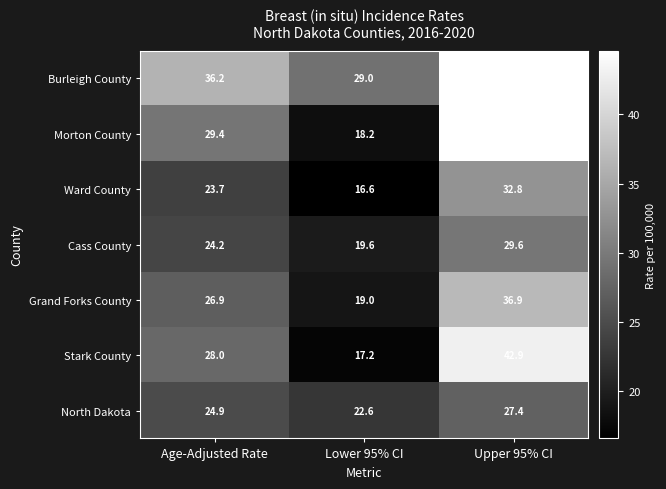

Reading left to right, extract all data points from this chart.

Burleigh County: Age-Adjusted Rate=36.2	Lower 95% CI=29.0	Upper 95% CI=44.5
Morton County: Age-Adjusted Rate=29.4	Lower 95% CI=18.2	Upper 95% CI=44.6
Ward County: Age-Adjusted Rate=23.7	Lower 95% CI=16.6	Upper 95% CI=32.8
Cass County: Age-Adjusted Rate=24.2	Lower 95% CI=19.6	Upper 95% CI=29.6
Grand Forks County: Age-Adjusted Rate=26.9	Lower 95% CI=19.0	Upper 95% CI=36.9
Stark County: Age-Adjusted Rate=28.0	Lower 95% CI=17.2	Upper 95% CI=42.9
North Dakota: Age-Adjusted Rate=24.9	Lower 95% CI=22.6	Upper 95% CI=27.4